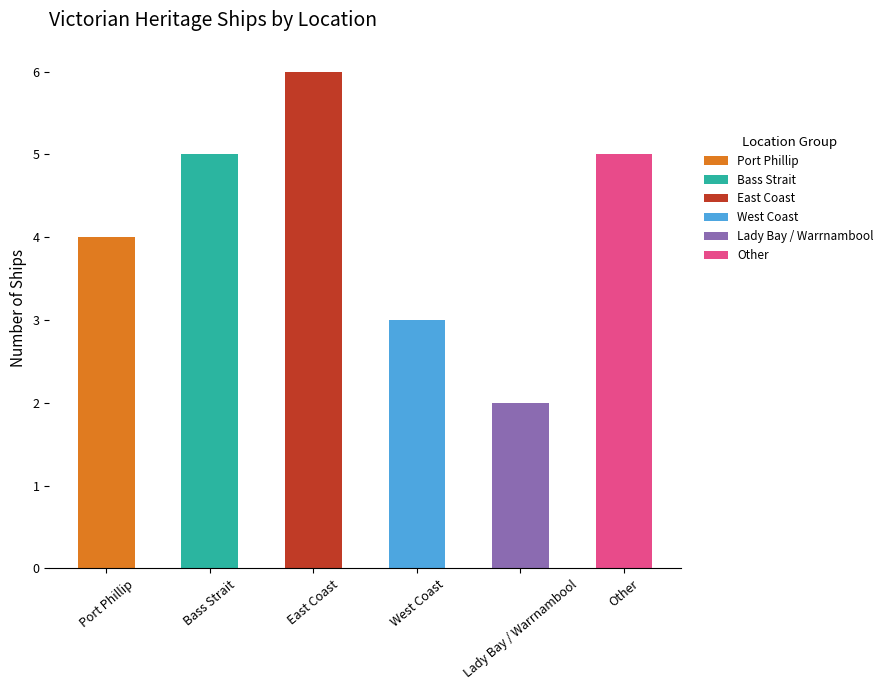

What is the difference between the second highest and second lowest values?

2